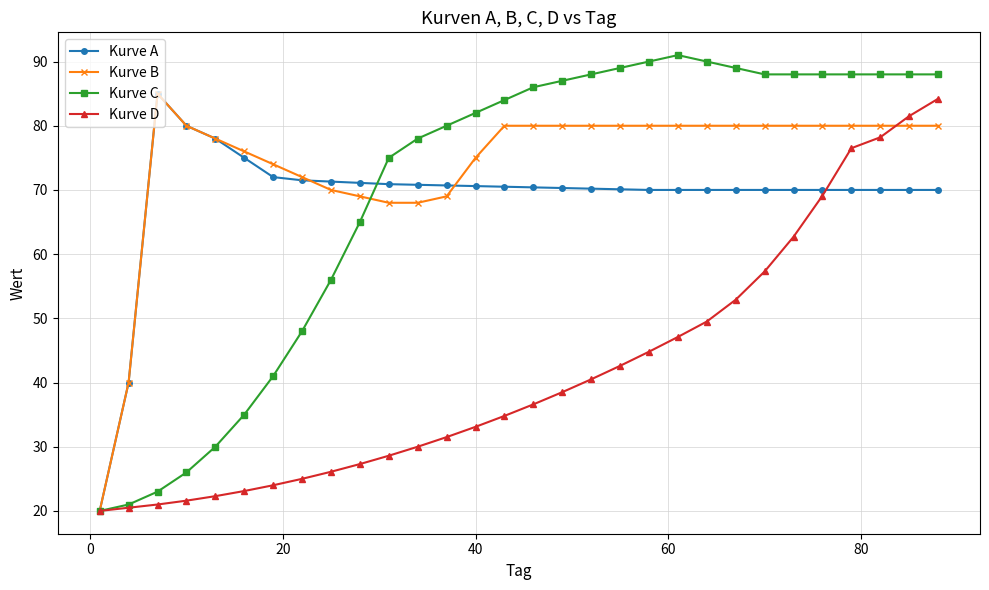

Which series has the largest range (max minus min)?

Kurve C